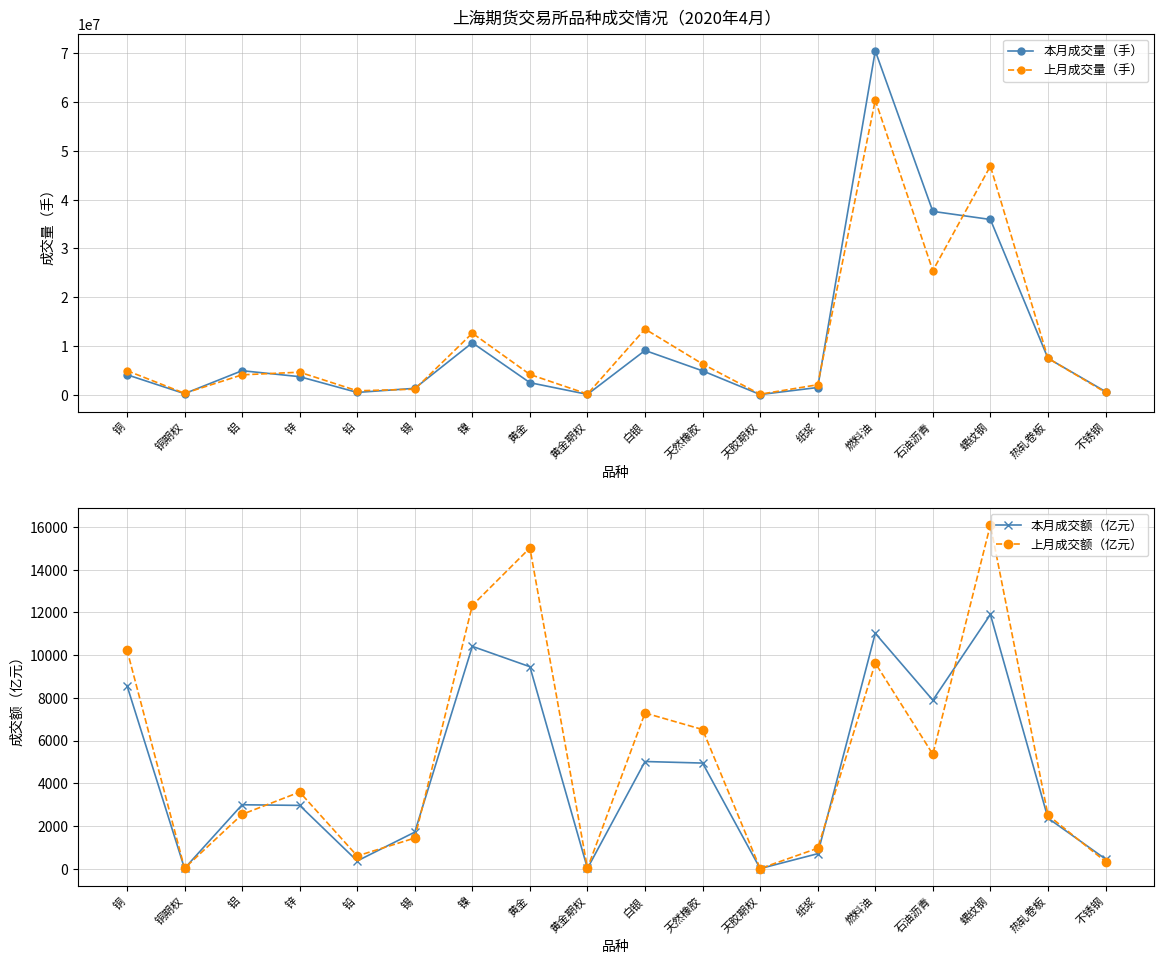

List the series in order of their peak value, lowest first.

本月成交额（亿元）, 上月成交额（亿元）, 上月成交量（手）, 本月成交量（手）